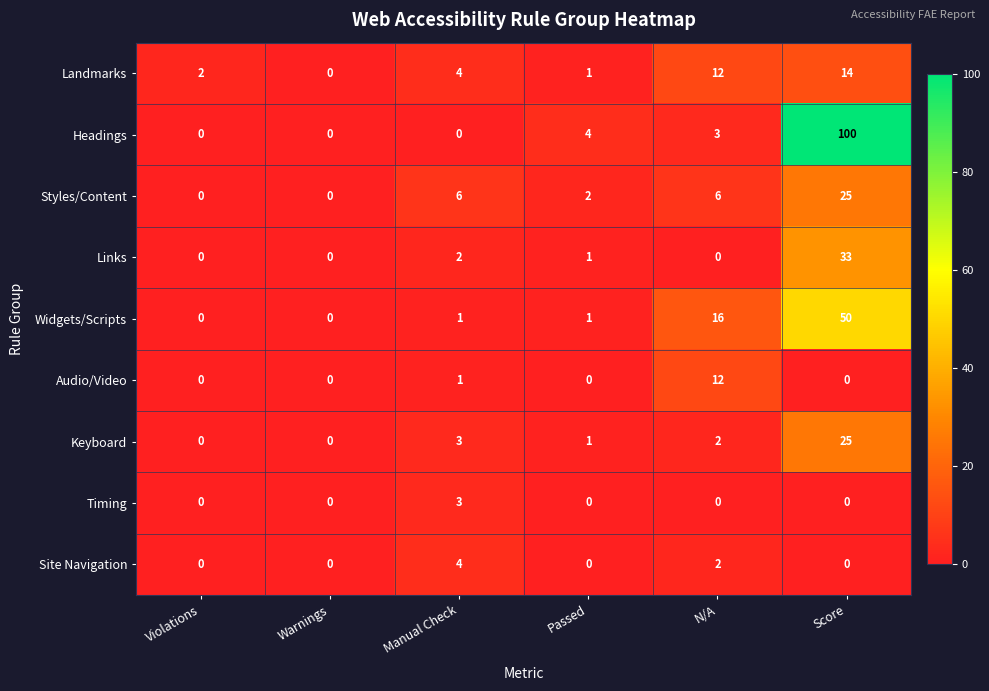

At which label is Keyboard closest to 12?

Manual Check